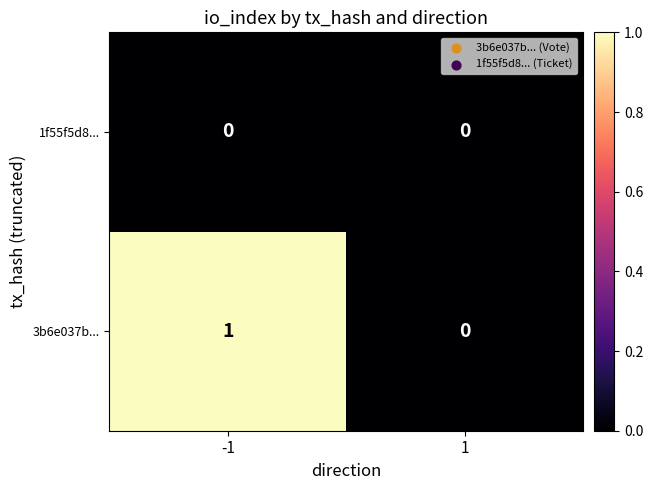

What is the total value across all series at -1?

1